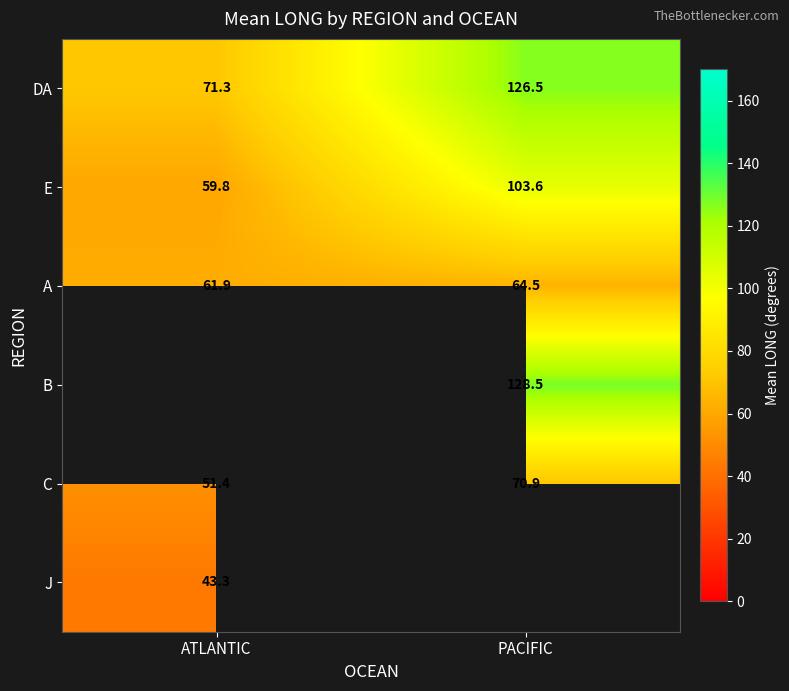

How many series are shown in this chart?

6